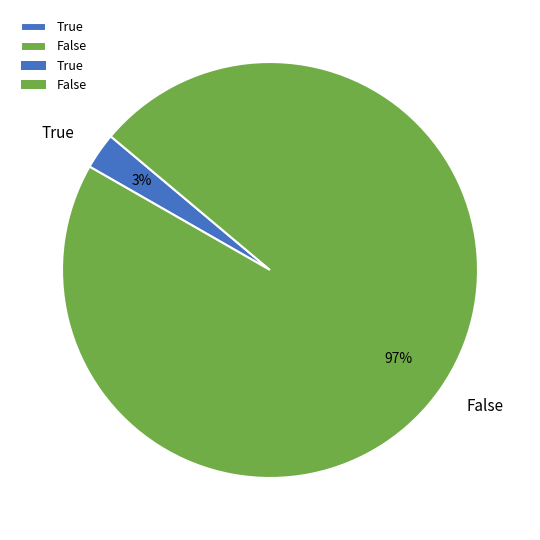

To the nearest percent, what percentage of the pie is True?

3%